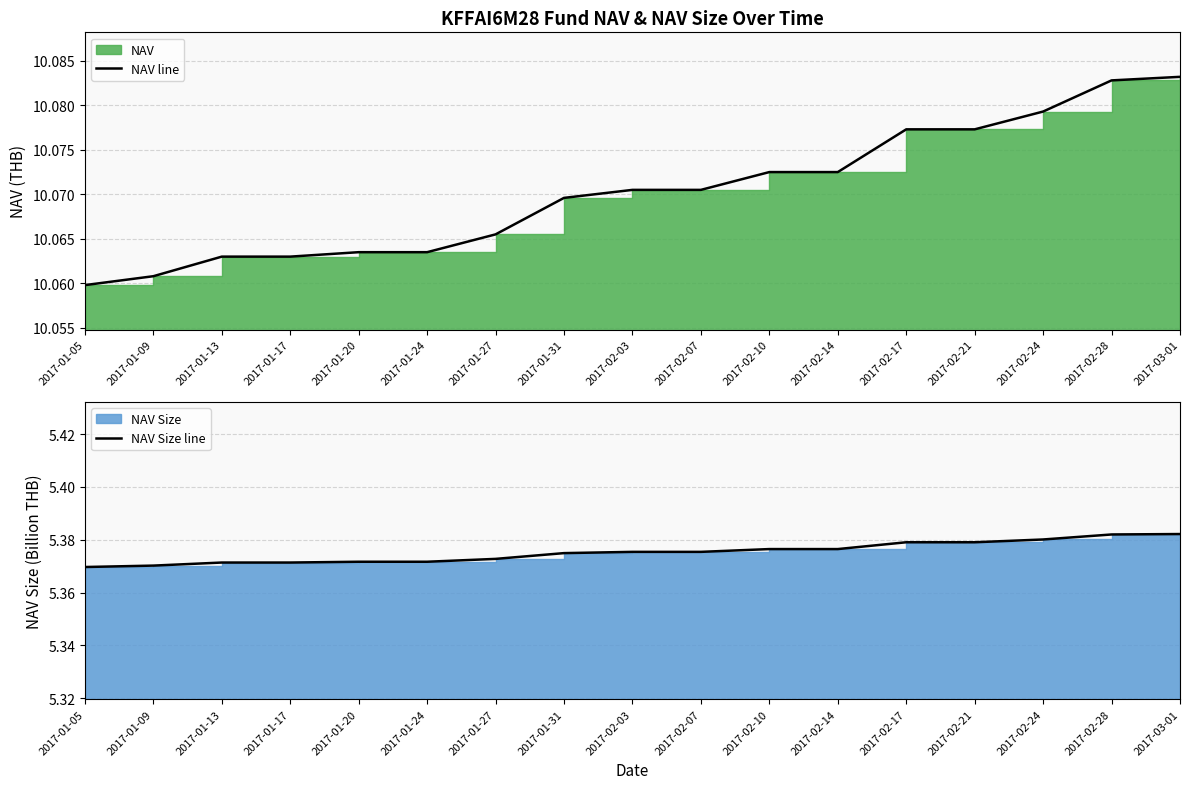

Which category has the lowest value across all series?

2017-01-05